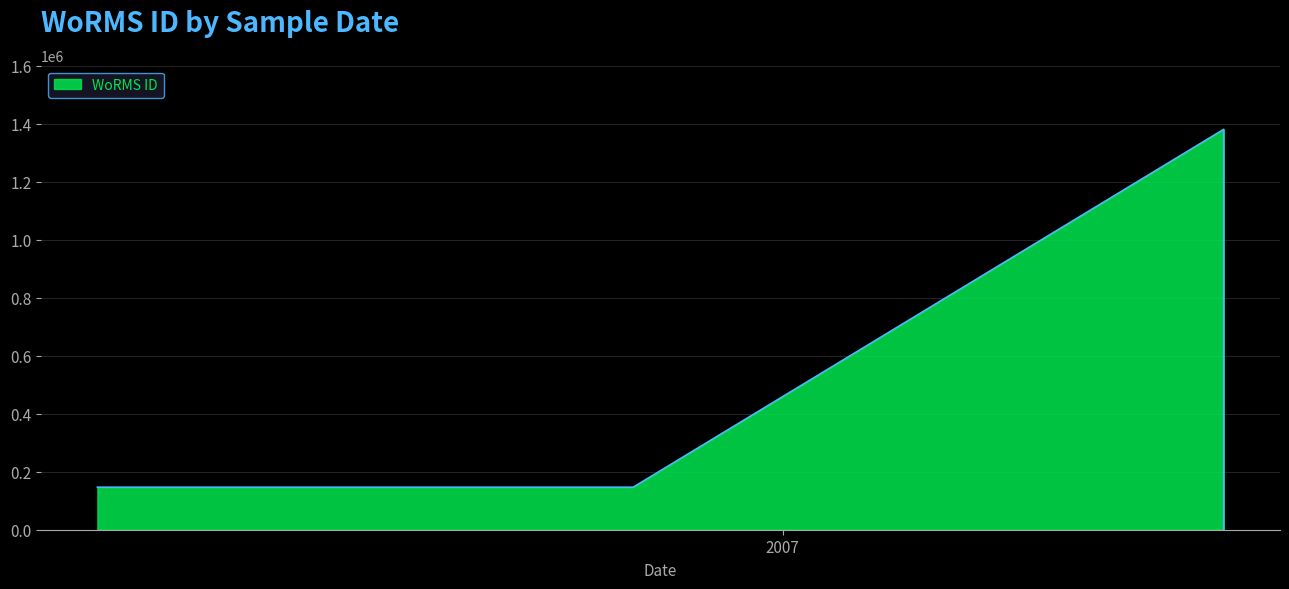

Reading left to right, what are all the values shown in this chart?

2006-06-27=146624	2006-11-21=146624	2007-05-02=1380276	2007-05-02=146623	2007-05-02=146623	2007-05-02=0